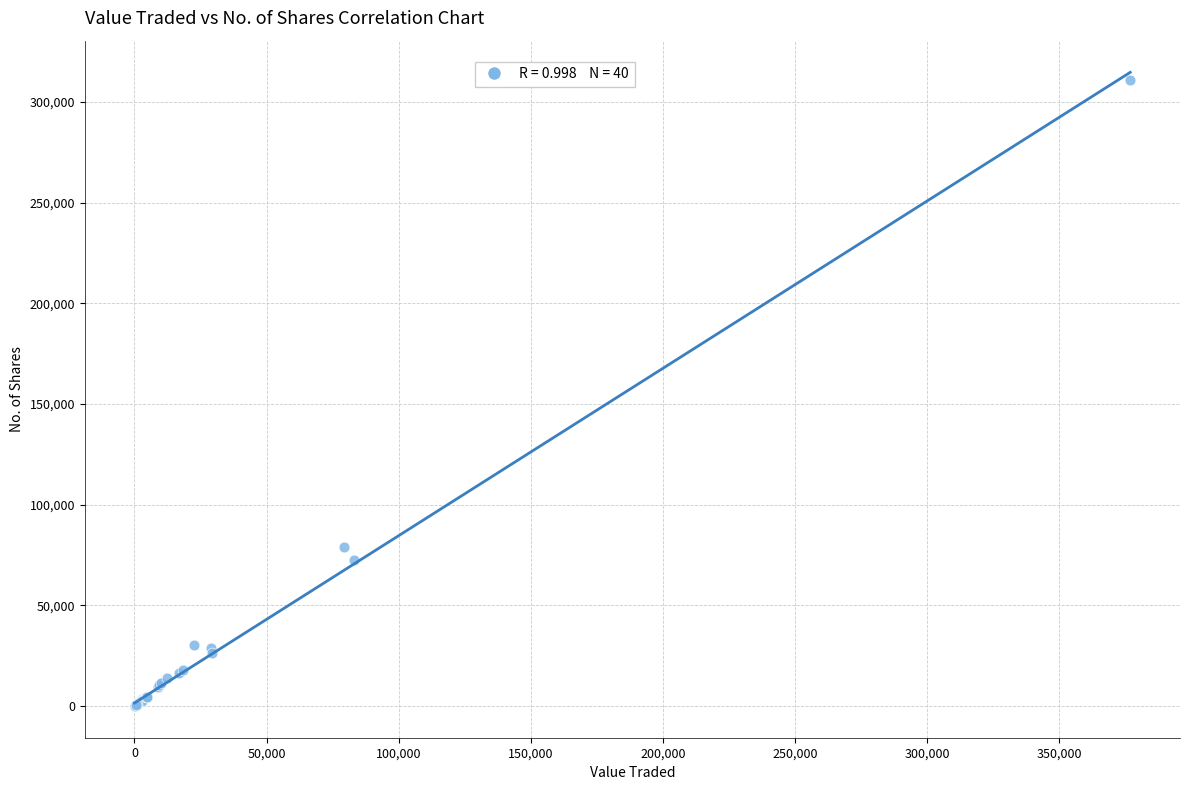

What Y value in the scatter plot is closest to 155397?

78833